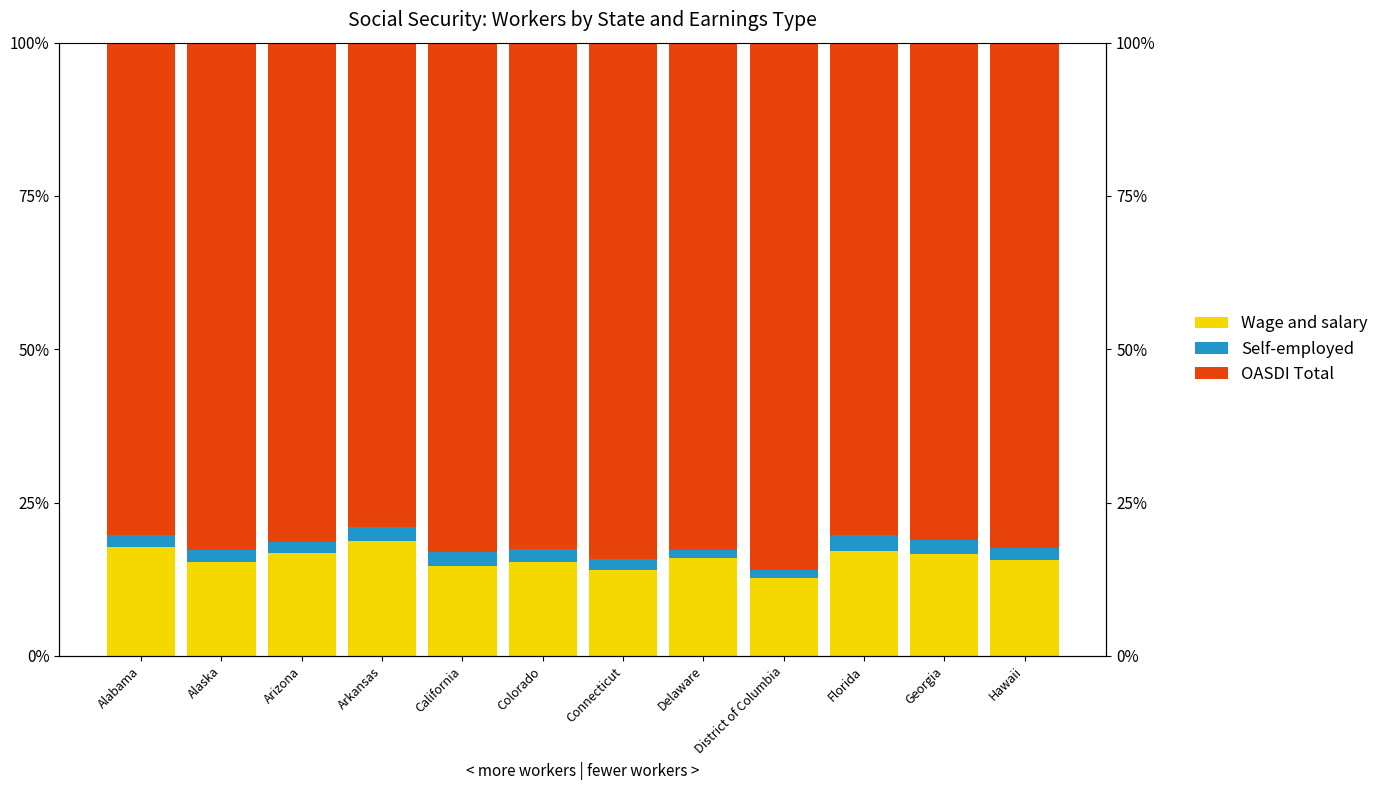

What is the label of the 8th bar from the right?

California